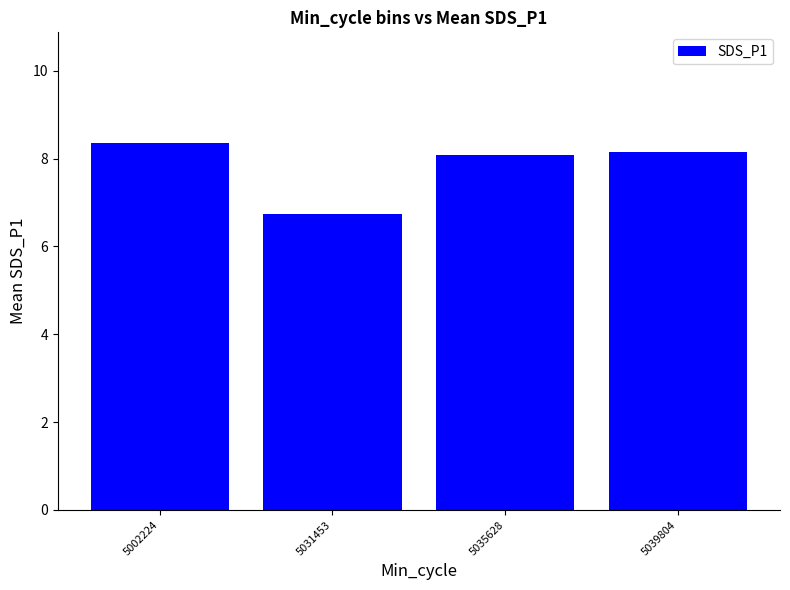

What value does the data have at 5002224?

8.4